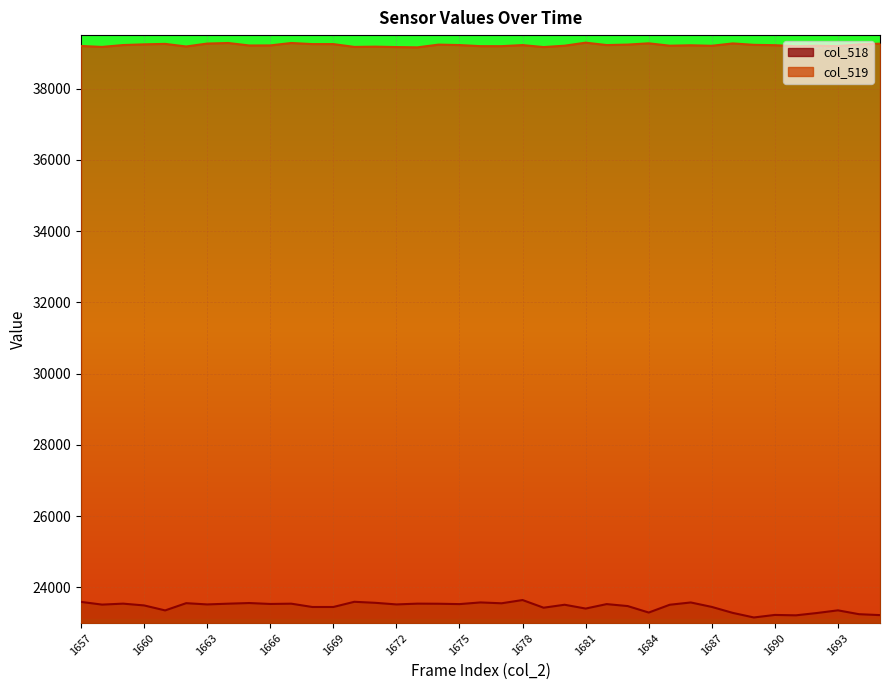

Is it true that col_519 equals 39165 at 1679?

True